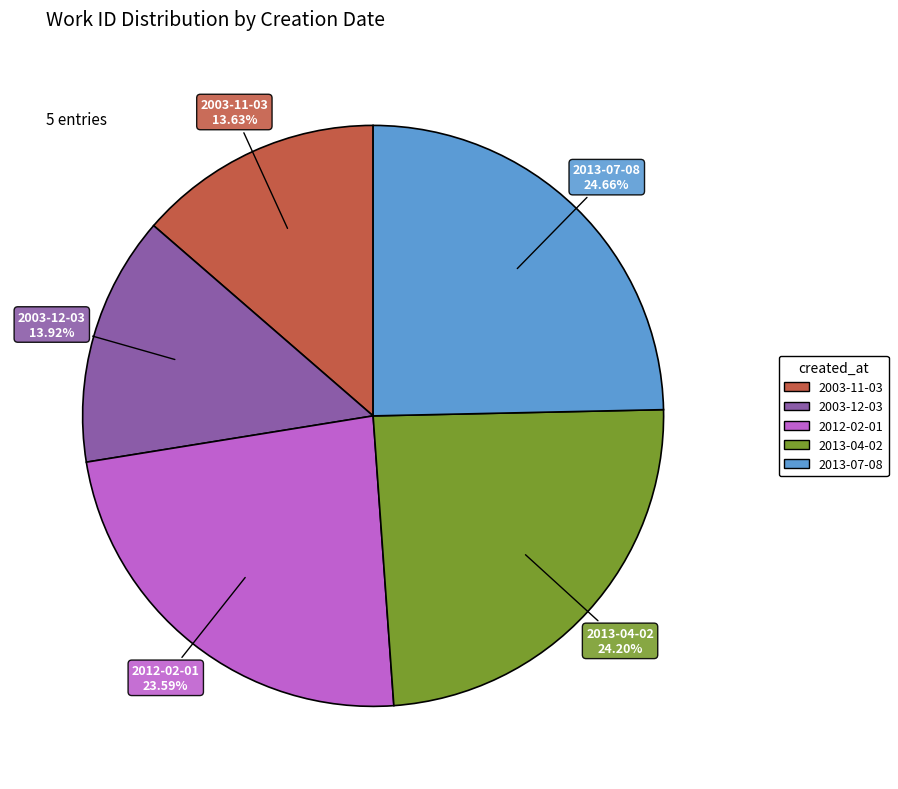

To the nearest percent, what portion does 2003-11-03 represent?

14%